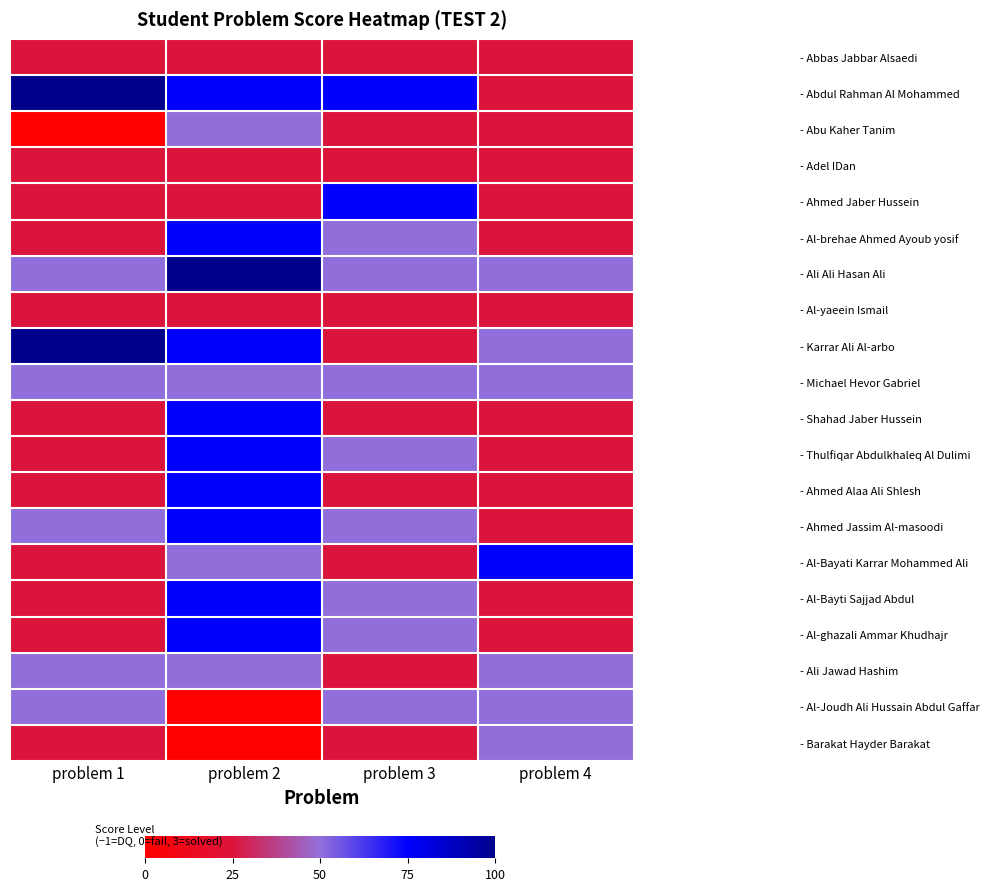

Reading left to right, what are all the values shown in this chart?

- Abbas Jabbar Alsaedi: problem 1=0	problem 2=0	problem 3=0	problem 4=0
- Abdul Rahman Al Mohammed: problem 1=3	problem 2=2	problem 3=2	problem 4=0
- Abu Kaher Tanim: problem 1=-1	problem 2=1	problem 3=0	problem 4=0
- Adel IDan: problem 1=0	problem 2=0	problem 3=0	problem 4=0
- Ahmed Jaber Hussein: problem 1=0	problem 2=0	problem 3=2	problem 4=0
- Al-brehae Ahmed Ayoub yosif: problem 1=0	problem 2=2	problem 3=1	problem 4=0
- Ali Ali Hasan Ali: problem 1=1	problem 2=3	problem 3=1	problem 4=1
- Al-yaeein Ismail: problem 1=0	problem 2=0	problem 3=0	problem 4=0
- Karrar Ali Al-arbo: problem 1=3	problem 2=2	problem 3=0	problem 4=1
- Michael Hevor Gabriel: problem 1=1	problem 2=1	problem 3=1	problem 4=1
- Shahad Jaber Hussein: problem 1=0	problem 2=2	problem 3=0	problem 4=0
- Thulfiqar Abdulkhaleq Al Dulimi: problem 1=0	problem 2=2	problem 3=1	problem 4=0
- Ahmed Alaa Ali Shlesh: problem 1=0	problem 2=2	problem 3=0	problem 4=0
- Ahmed Jassim Al-masoodi: problem 1=1	problem 2=2	problem 3=1	problem 4=0
- Al-Bayati Karrar Mohammed Ali: problem 1=0	problem 2=1	problem 3=0	problem 4=2
- Al-Bayti Sajjad Abdul: problem 1=0	problem 2=2	problem 3=1	problem 4=0
- Al-ghazali Ammar Khudhajr: problem 1=0	problem 2=2	problem 3=1	problem 4=0
- Ali Jawad Hashim: problem 1=1	problem 2=1	problem 3=0	problem 4=1
- Al-Joudh Ali Hussain Abdul Gaffar: problem 1=1	problem 2=-1	problem 3=1	problem 4=1
- Barakat Hayder Barakat: problem 1=0	problem 2=-1	problem 3=0	problem 4=1